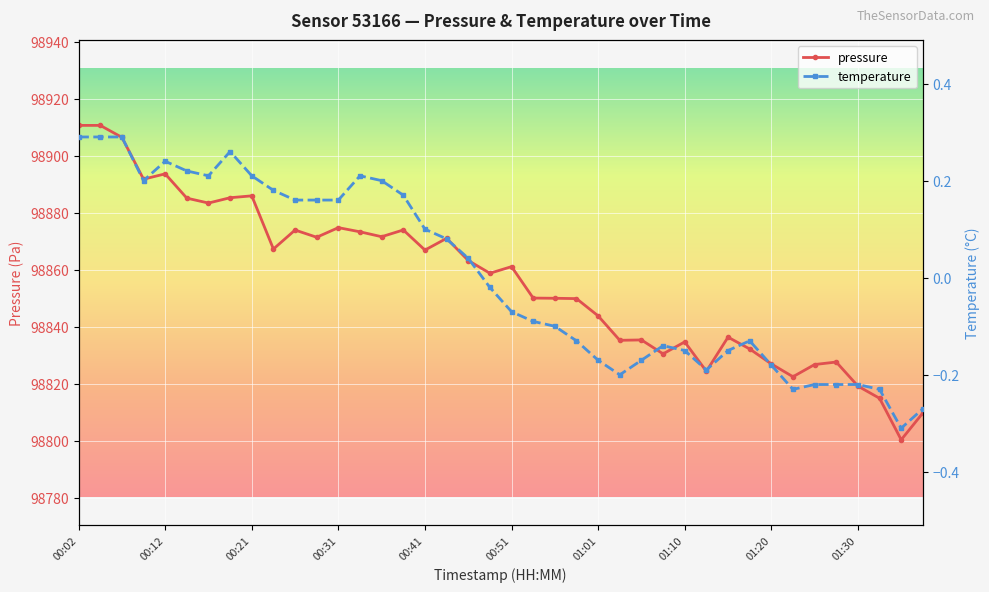

What is the difference between the second highest and minimum values in the temperature series?

0.6